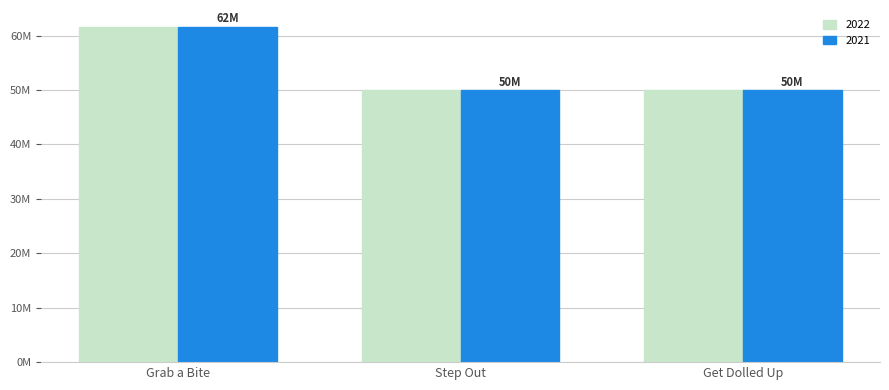

What are all the series names shown in the legend?

2022, 2021